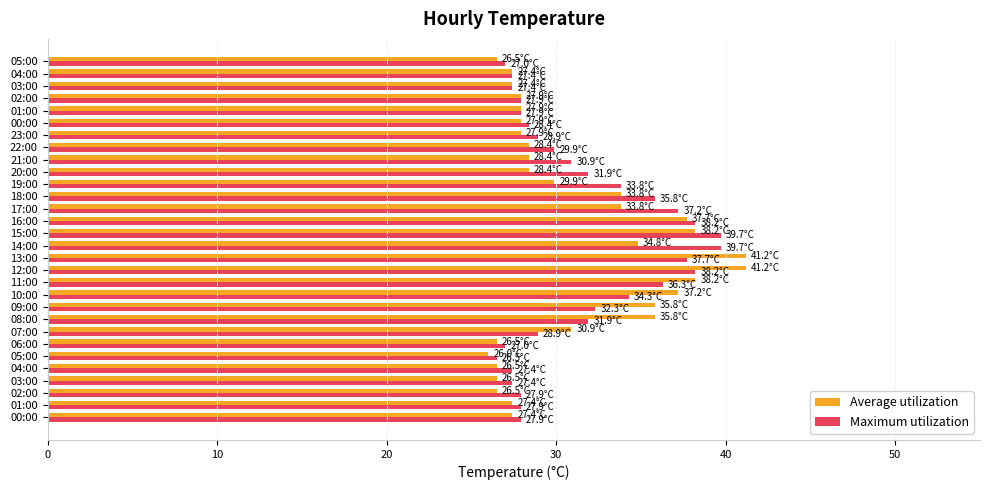

What are all the series names shown in the legend?

Average utilization, Maximum utilization